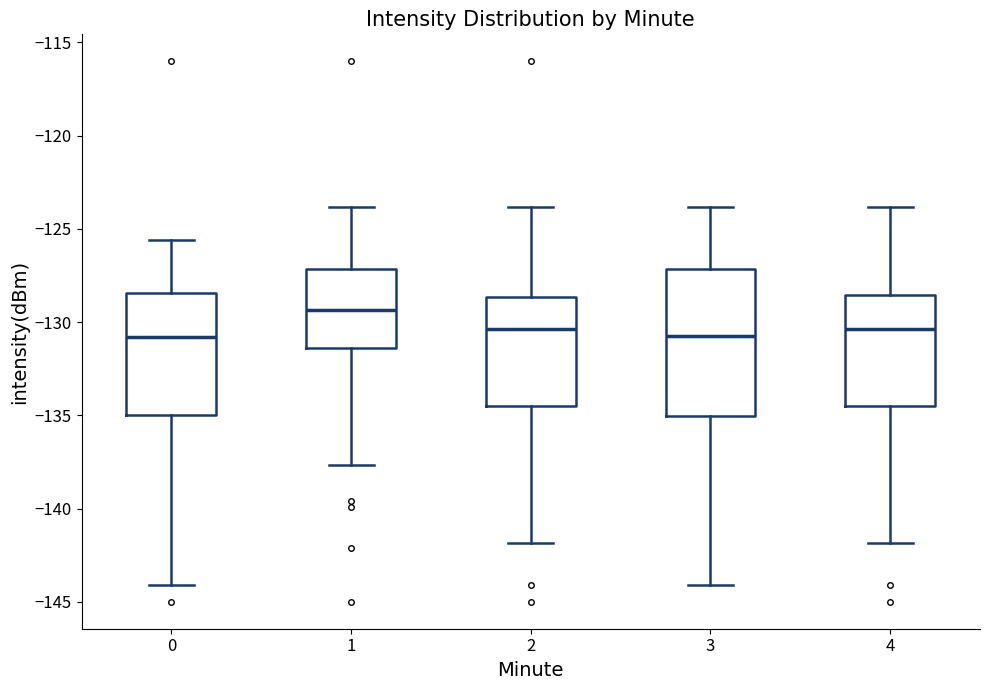

Where does the median line of the box at x = 3 sit on the y-axis? The values are not printed on the chart, so give them approximately, as read against the axis.

-130.5